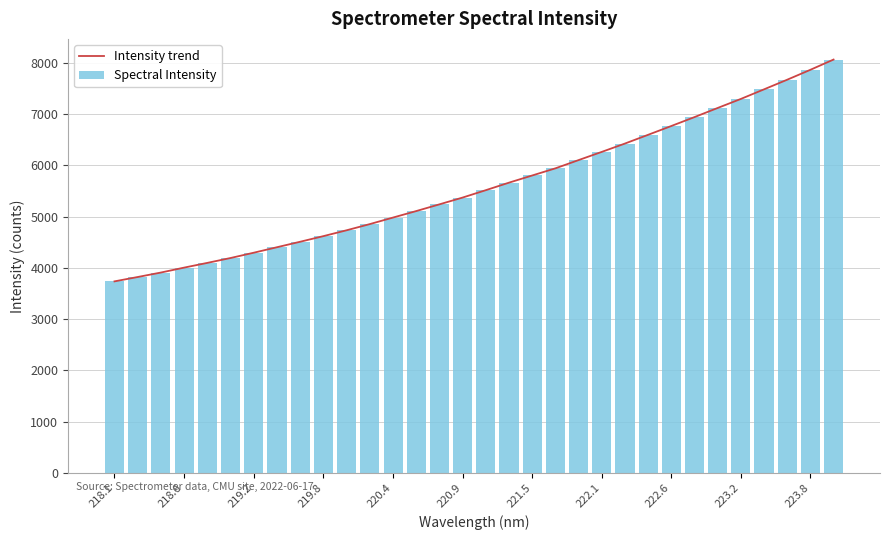

The value of Spectral Intensity at 220.4 is 4980.6. True or false?

True